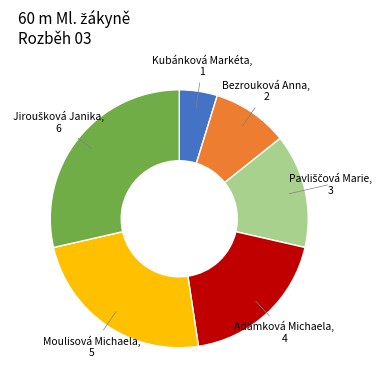

Does any single category account for the majority?

No